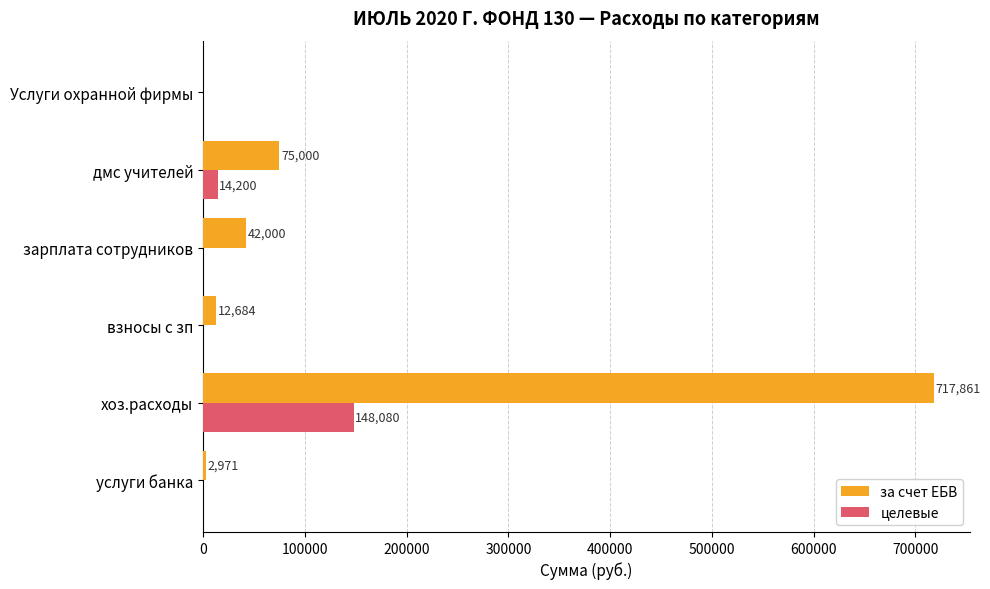

The за счет ЕБВ series shows 75000.0 at дмс учителей. True or false?

True